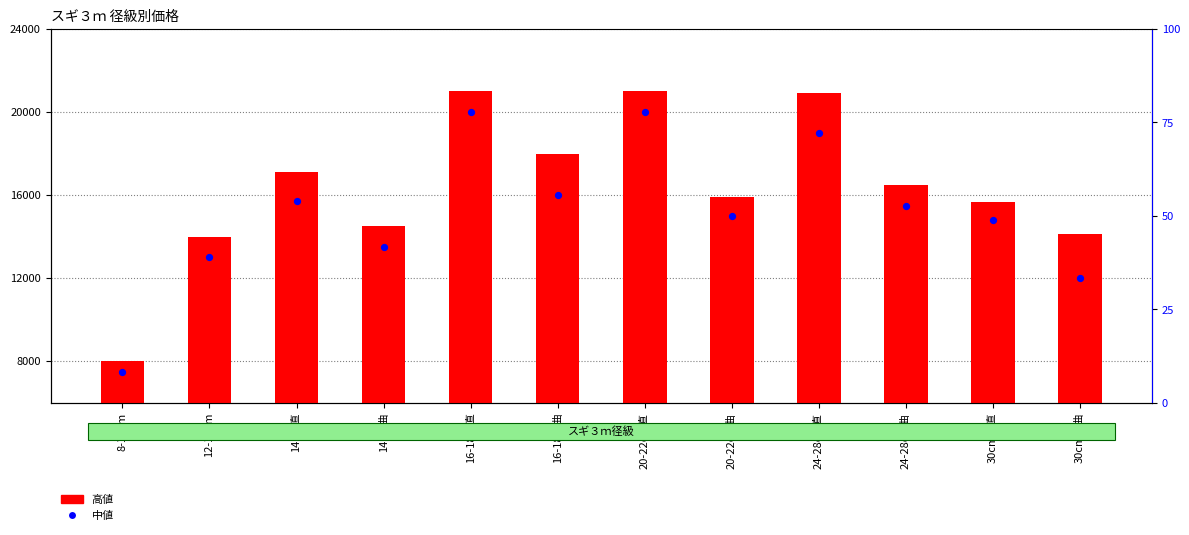

Which series has the largest total across all categories?

高値